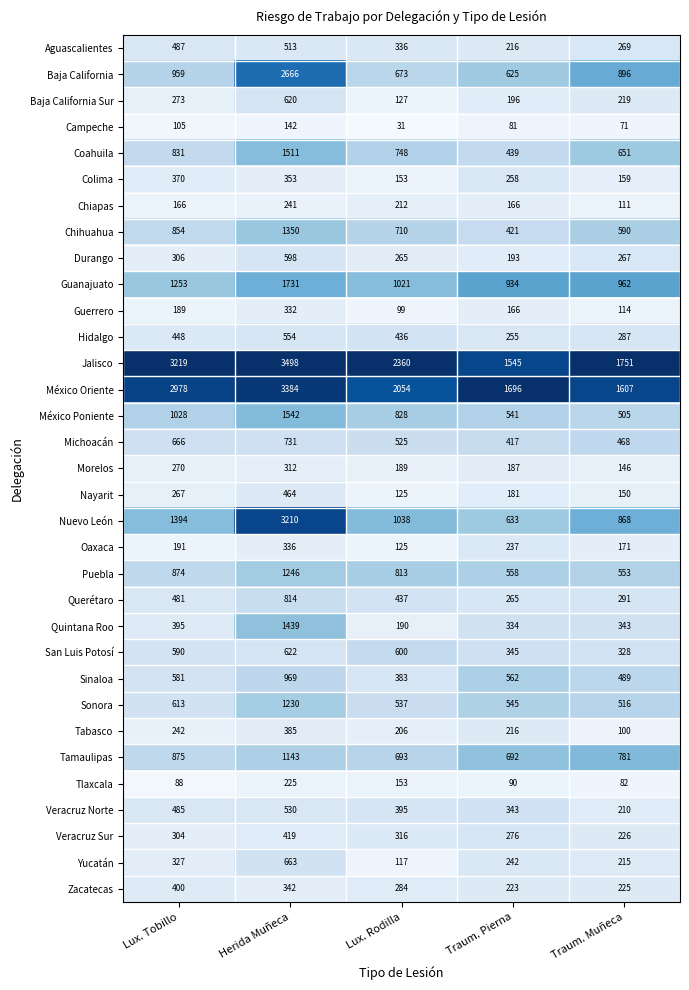

At which category is the sum across all series the highest?

Herida Muñeca